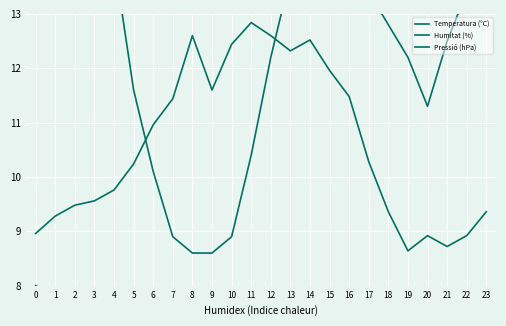

What is the total value across all series at 2?

32.7